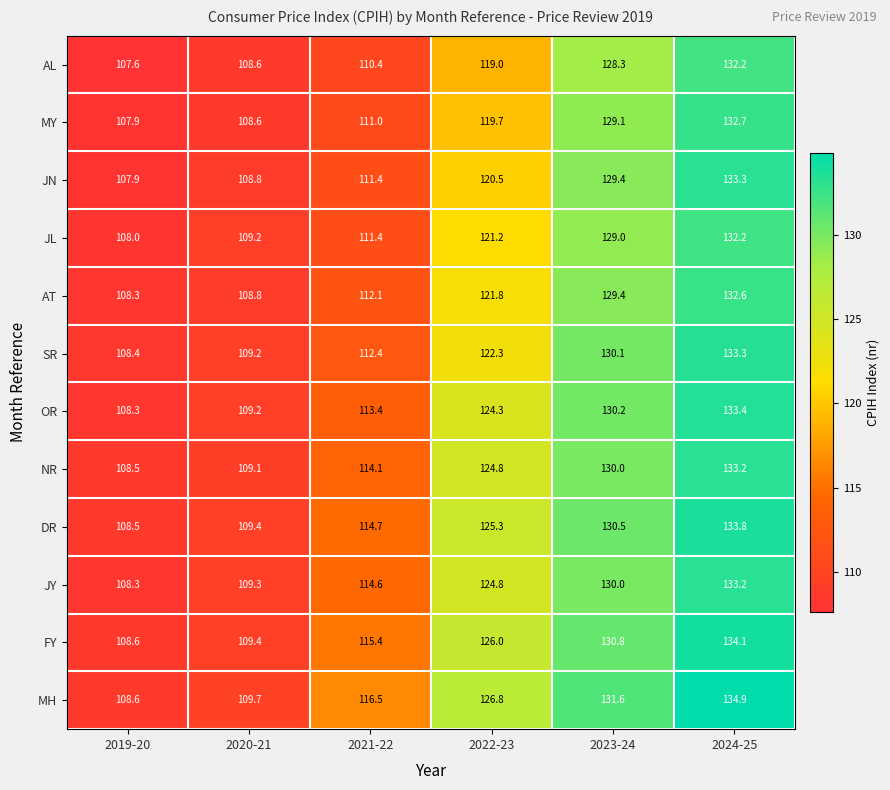

Which series has the largest range (max minus min)?

MH